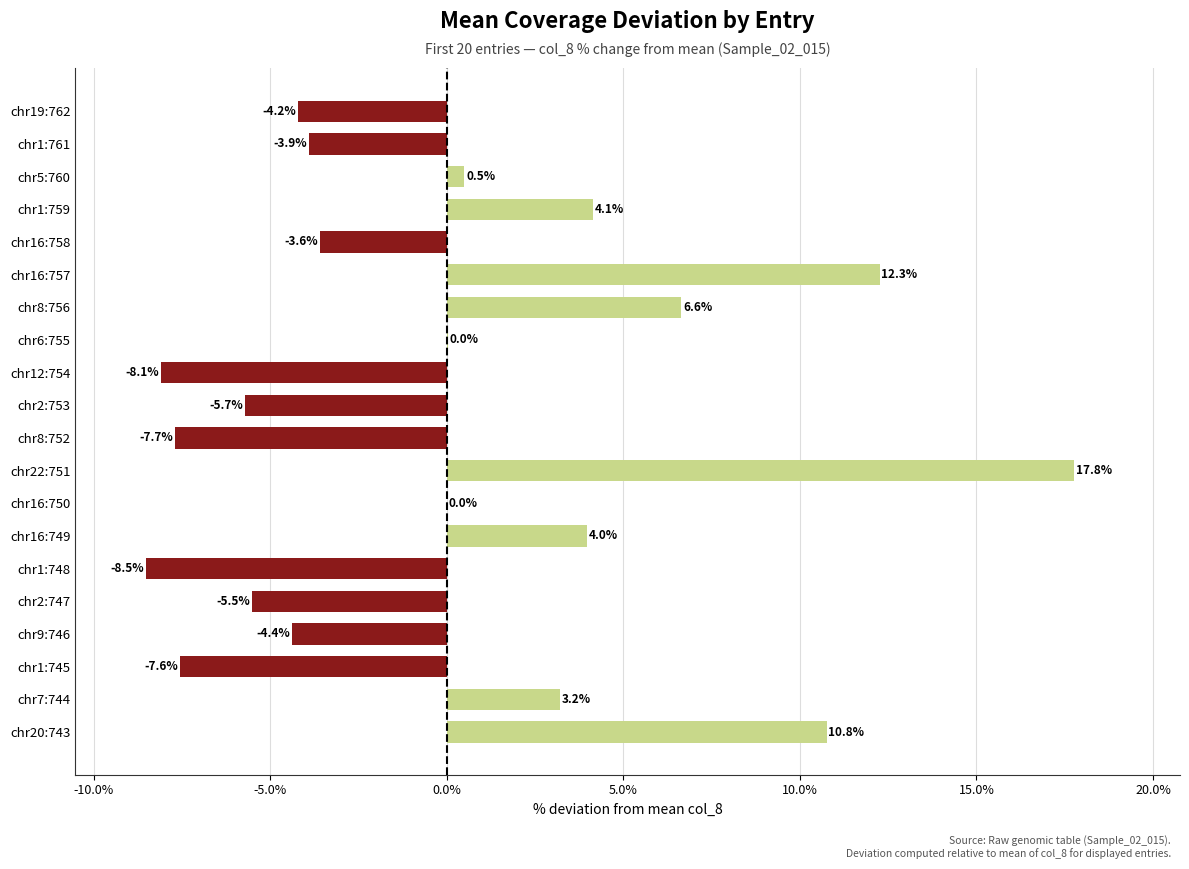

Which category has the highest value across all series?

chr22:751